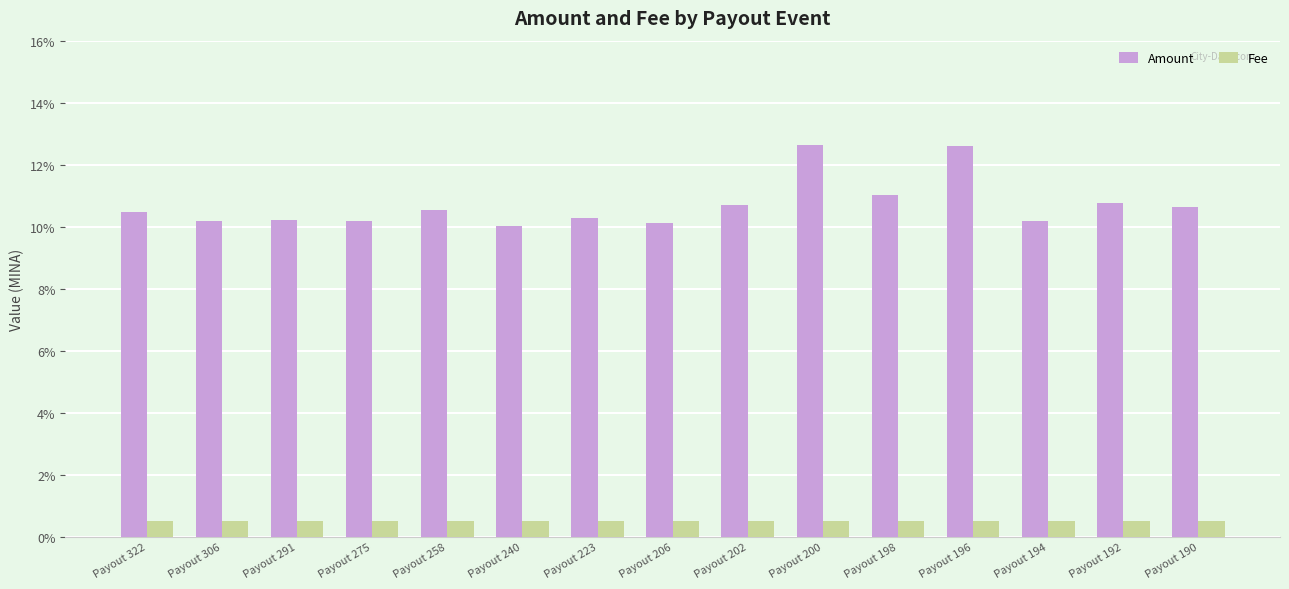

At which label does Amount reach its minimum?

Payout 240